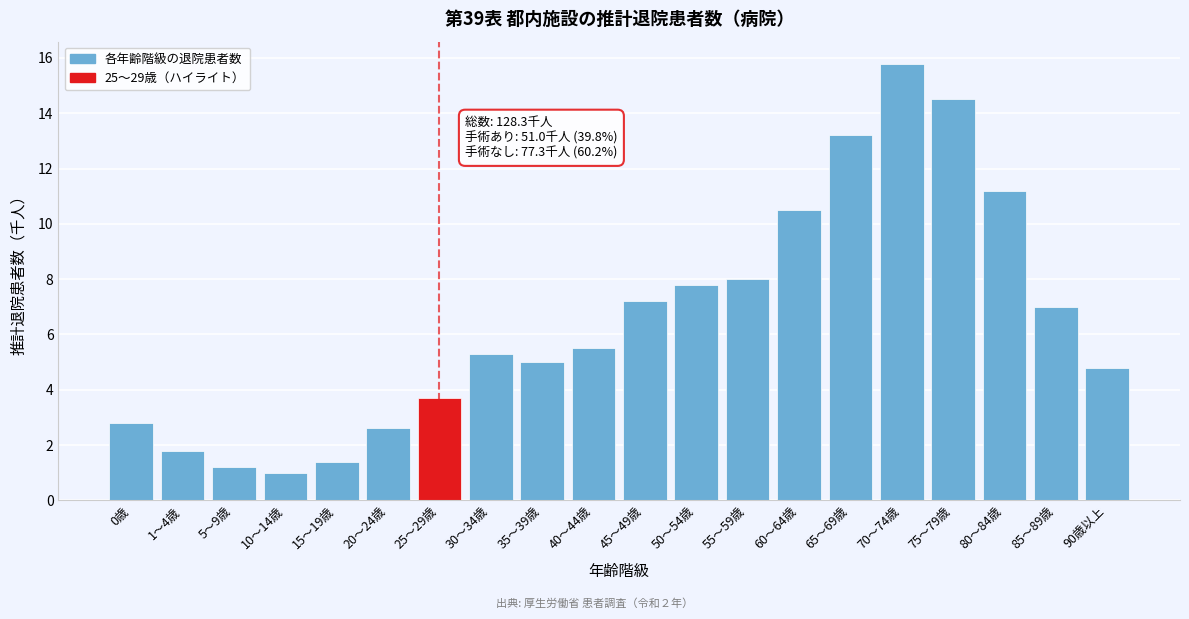

Reading left to right, extract all data points from this chart.

2.8	1.8	1.2	1.0	1.4	2.6	3.7	5.3	5.0	5.5	7.2	7.8	8.0	10.5	13.2	15.8	14.5	11.2	7.0	4.8